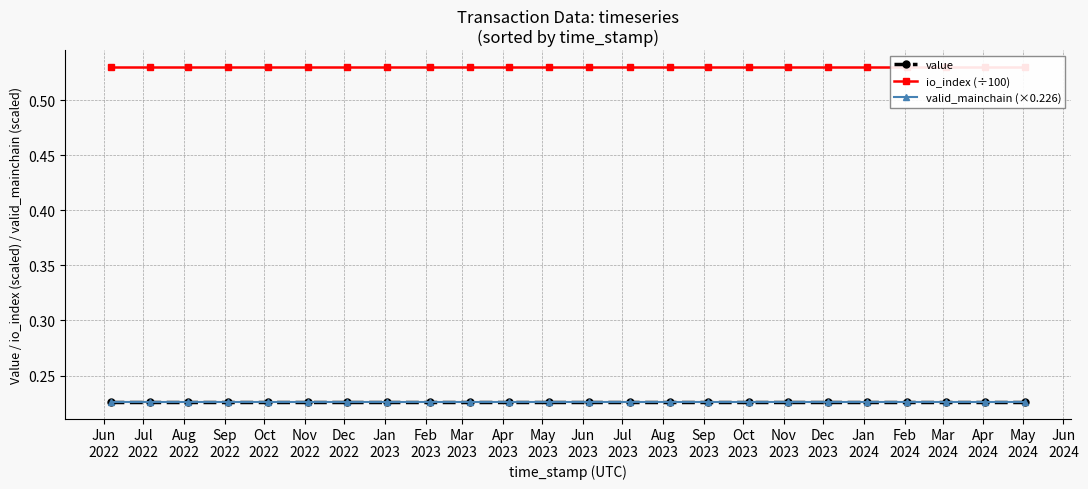

Reading left to right, transcribe all the data shown in this chart.

value: 0.2	0.2	0.2	0.2	0.2	0.2	0.2	0.2	0.2	0.2	0.2	0.2	0.2	0.2	0.2	0.2	0.2	0.2	0.2	0.2	0.2	0.2	0.2	0.2
io_index (÷100): 0.5	0.5	0.5	0.5	0.5	0.5	0.5	0.5	0.5	0.5	0.5	0.5	0.5	0.5	0.5	0.5	0.5	0.5	0.5	0.5	0.5	0.5	0.5	0.5
valid_mainchain (×0.226): 0.2	0.2	0.2	0.2	0.2	0.2	0.2	0.2	0.2	0.2	0.2	0.2	0.2	0.2	0.2	0.2	0.2	0.2	0.2	0.2	0.2	0.2	0.2	0.2